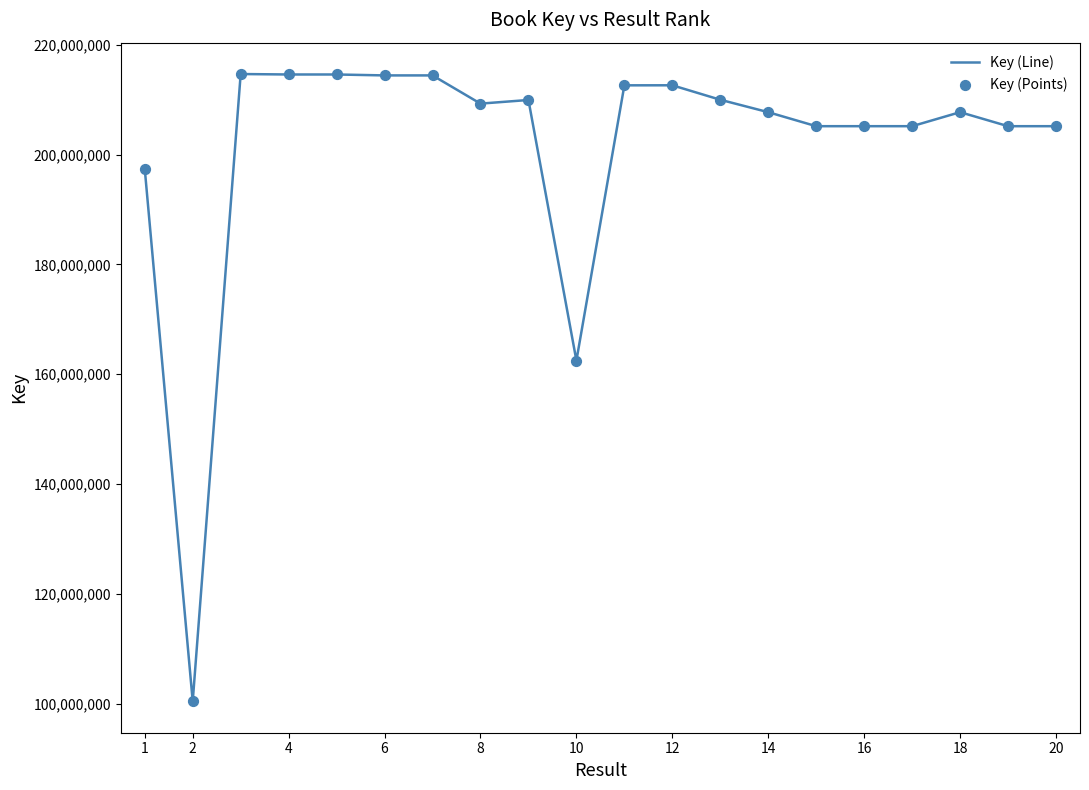

What is the greatest value displayed?

214691044